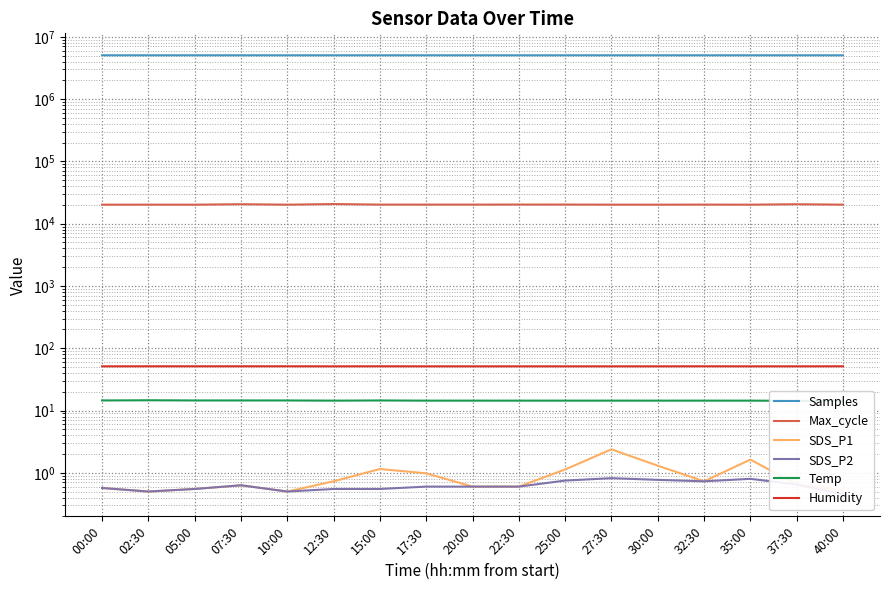

True or false: Samples and Humidity intersect in this chart.

False